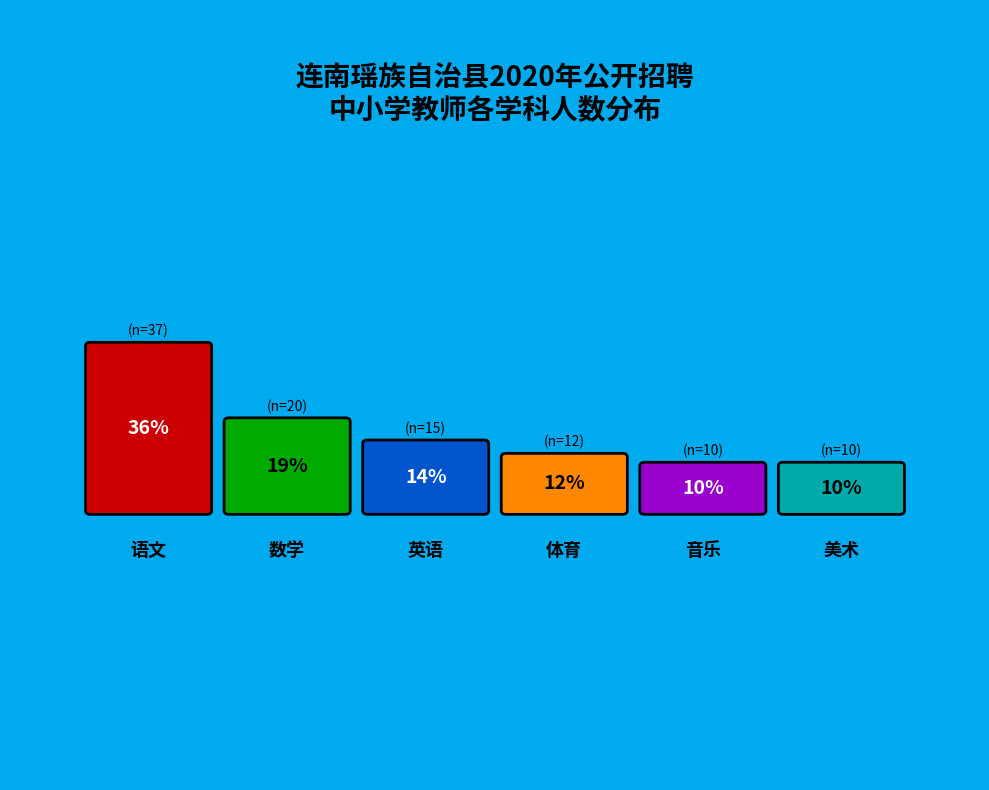

Do 语文 and 美术 together represent more than half of the pie?

No